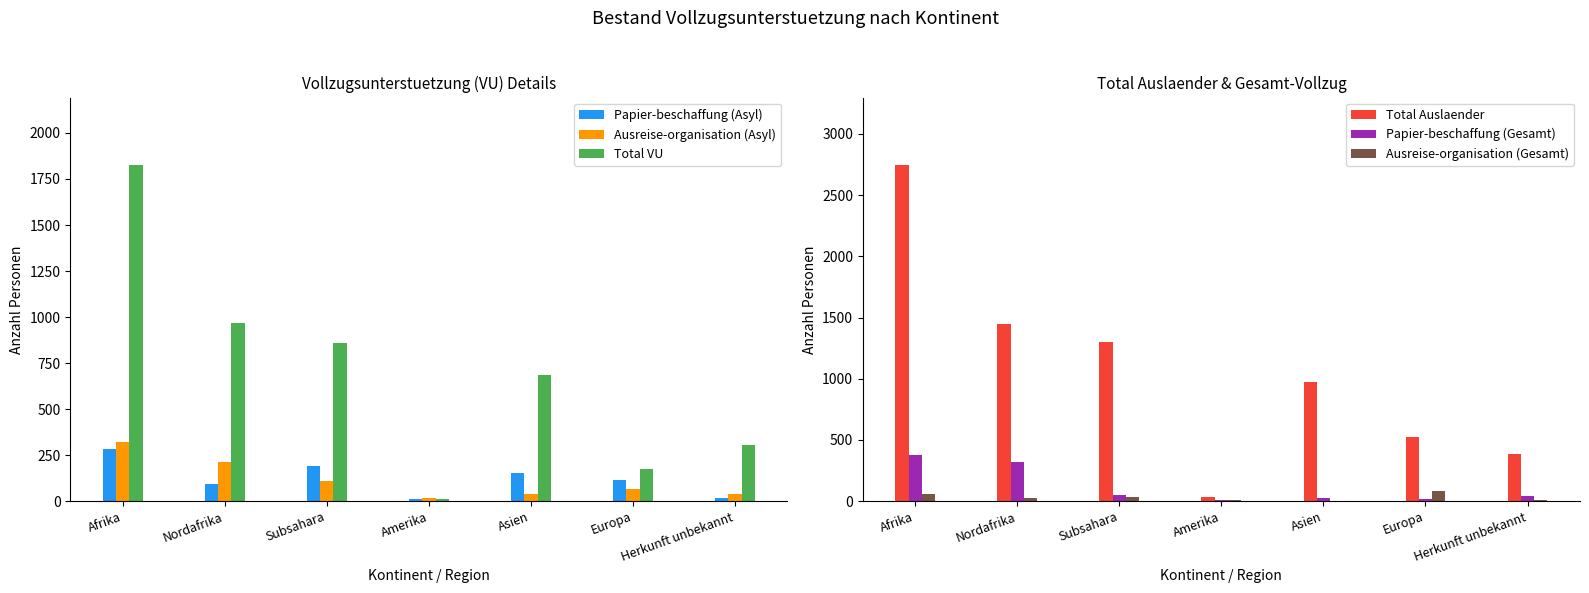

Reading left to right, extract all data points from this chart.

Papier-beschaffung (Asyl): Afrika=284	Nordafrika=91	Subsahara=193	Amerika=9	Asien=152	Europa=116	Herkunft unbekannt=19
Ausreise-organisation (Asyl): Afrika=323	Nordafrika=213	Subsahara=110	Amerika=15	Asien=38	Europa=65	Herkunft unbekannt=40
Total VU: Afrika=1827	Nordafrika=969	Subsahara=858	Amerika=10	Asien=683	Europa=173	Herkunft unbekannt=305
Total Auslaender: Afrika=2748	Nordafrika=1446	Subsahara=1302	Amerika=34	Asien=971	Europa=522	Herkunft unbekannt=383
Papier-beschaffung (Gesamt): Afrika=376	Nordafrika=323	Subsahara=53	Amerika=7	Asien=27	Europa=15	Herkunft unbekannt=44
Ausreise-organisation (Gesamt): Afrika=61	Nordafrika=26	Subsahara=35	Amerika=8	Asien=5	Europa=84	Herkunft unbekannt=7